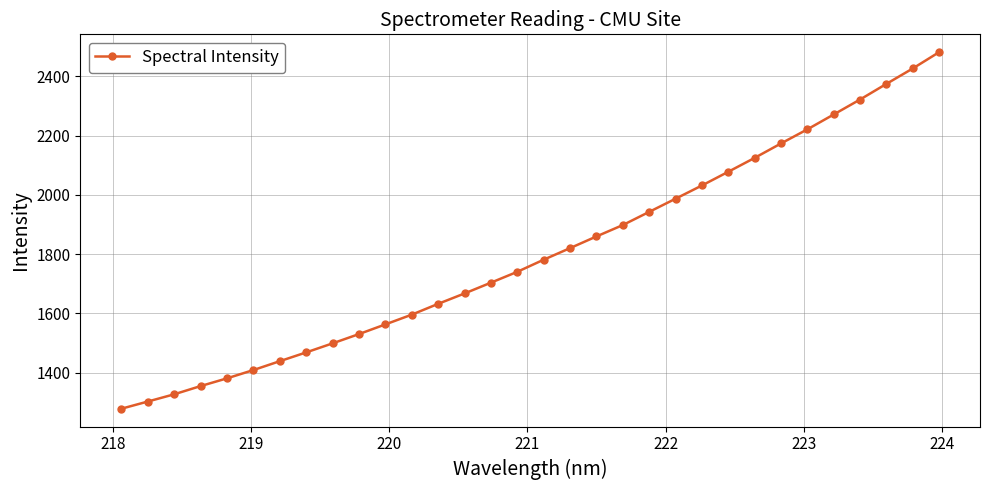

What is the smallest value displayed?

1278.3